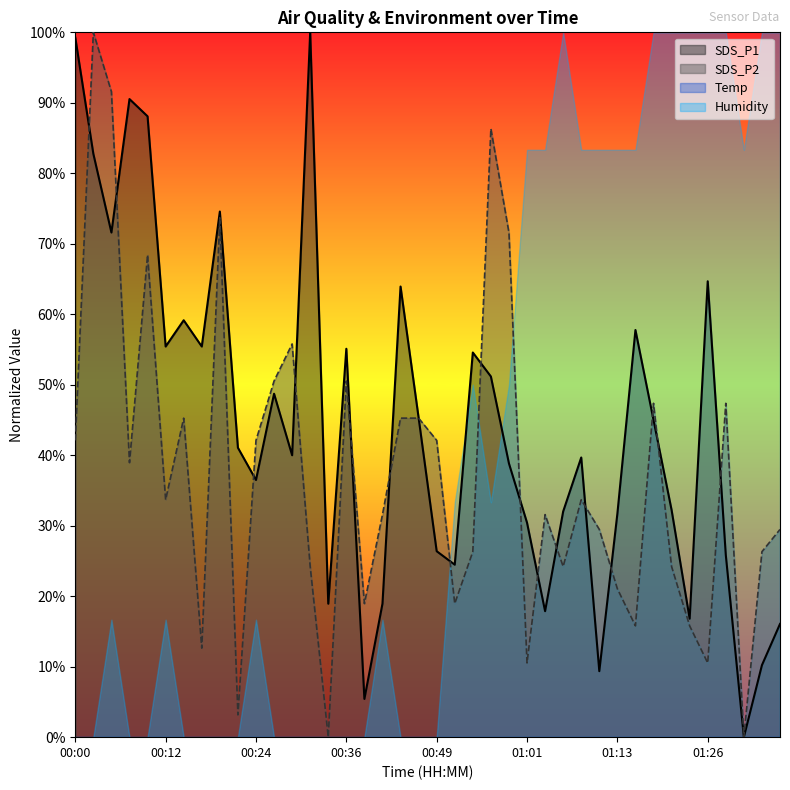

How many lines are shown in the chart?

4